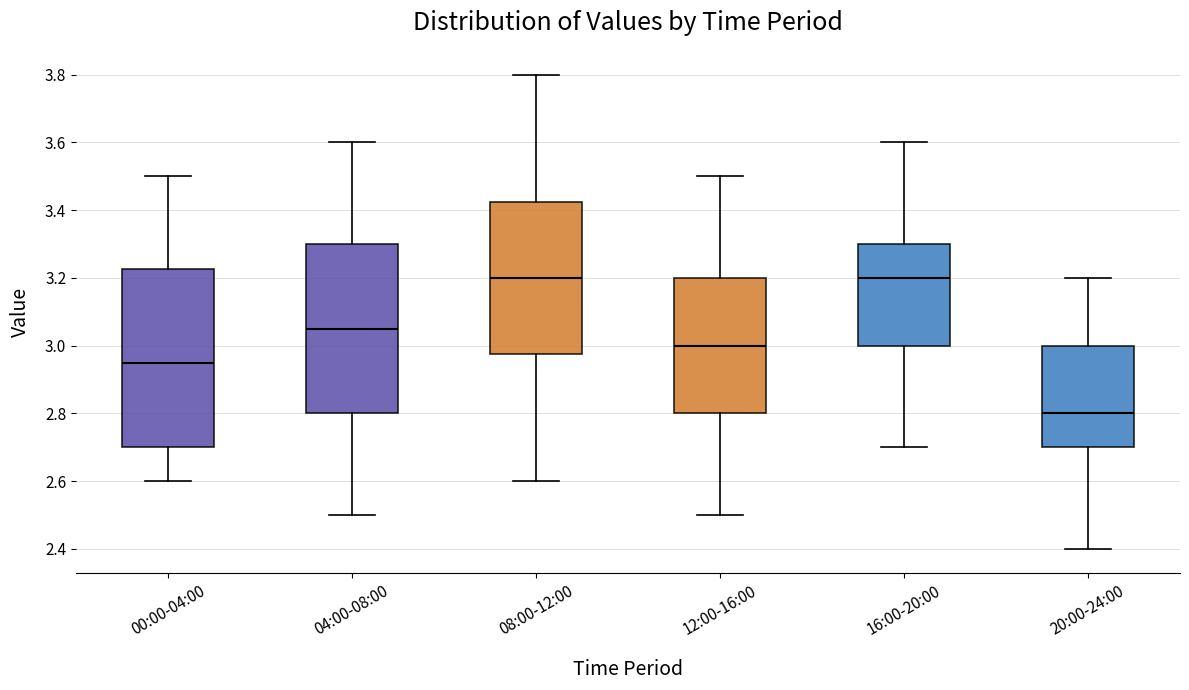

Comparing the boxes themselves (not the whiskers), which one is the tallest?

00:00-04:00